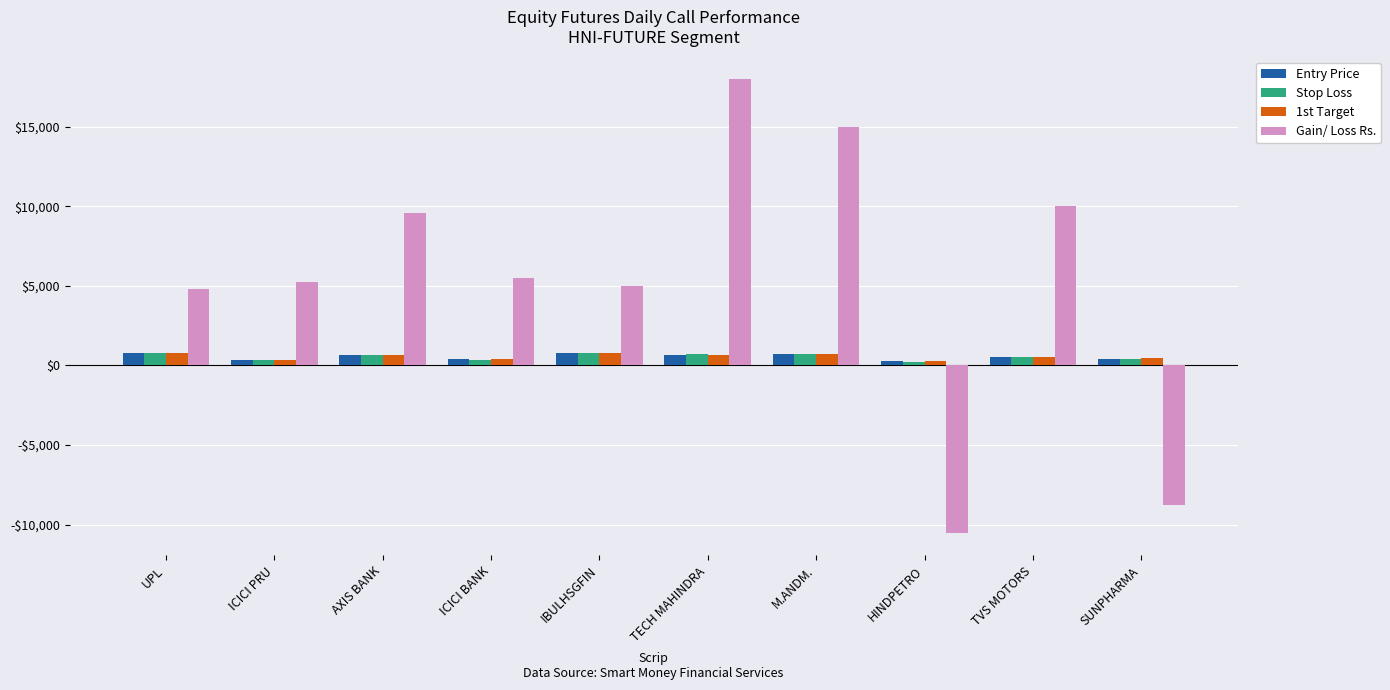

Are the bars horizontal?

No